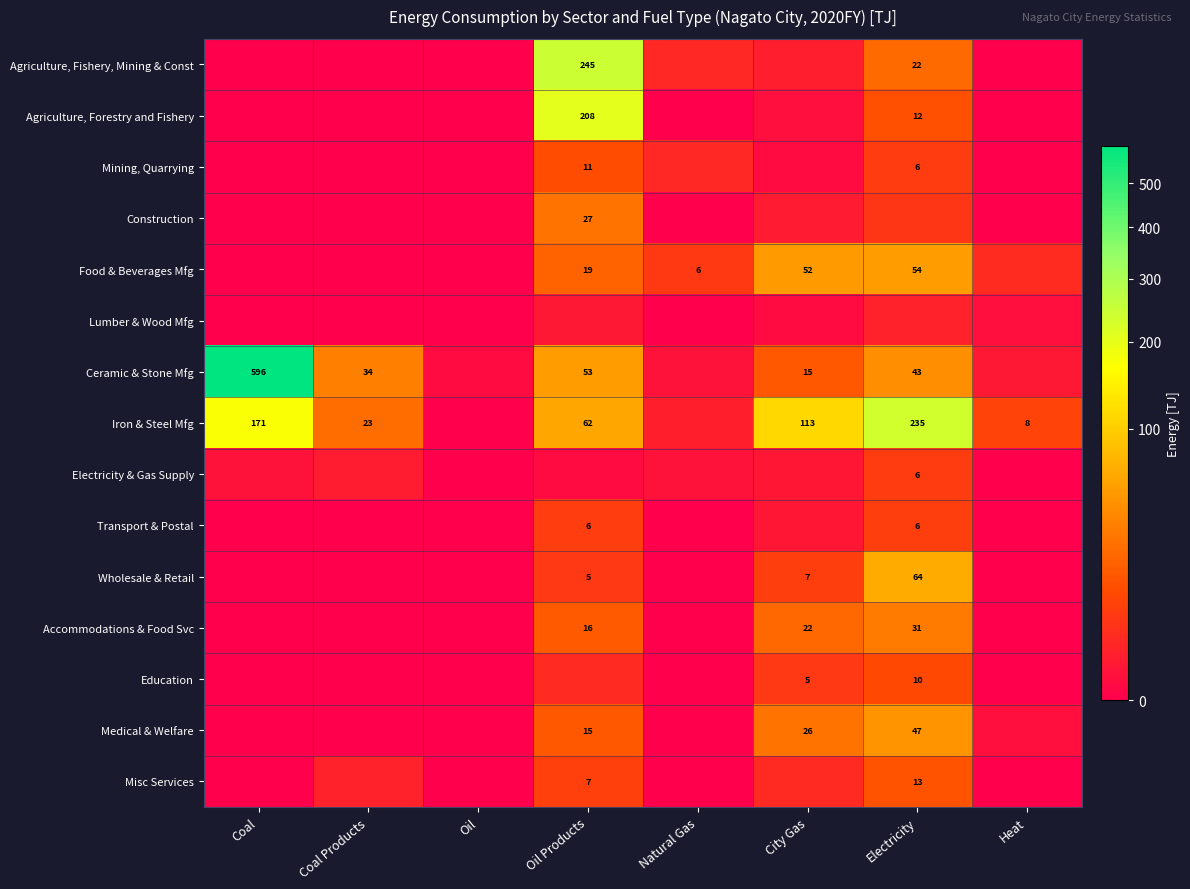

The value of Ceramic & Stone Mfg at Coal Products is 34.0. True or false?

True